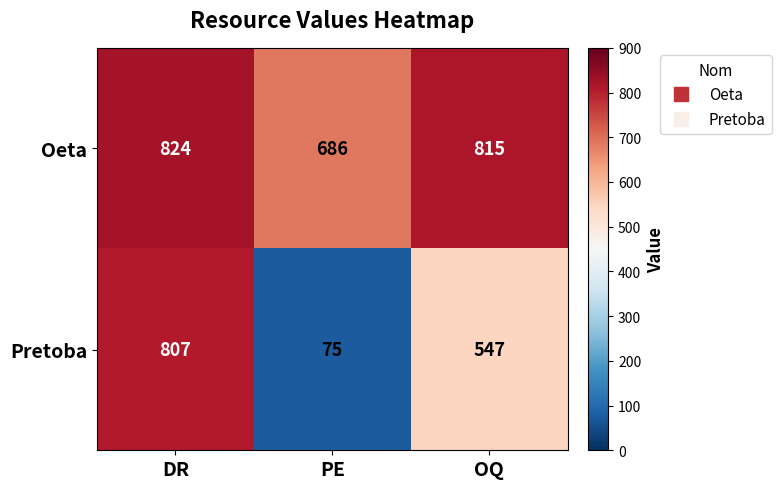

Read the Oeta value at PE, to the nearest 5.

685